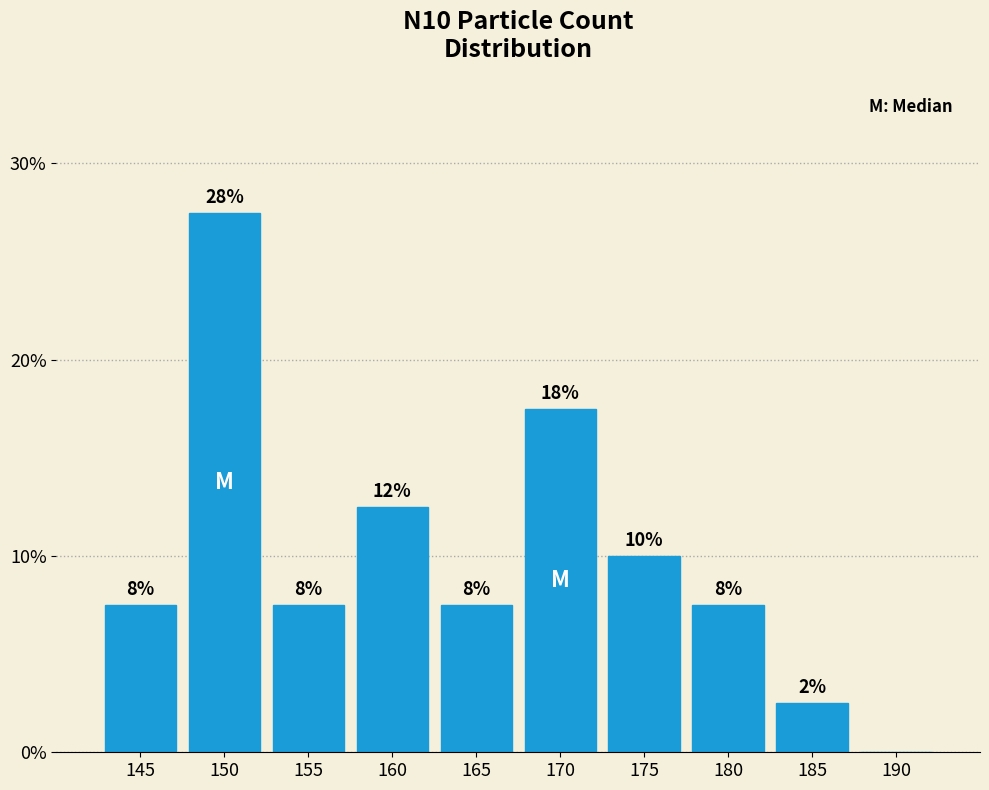

Are the bars horizontal?

No